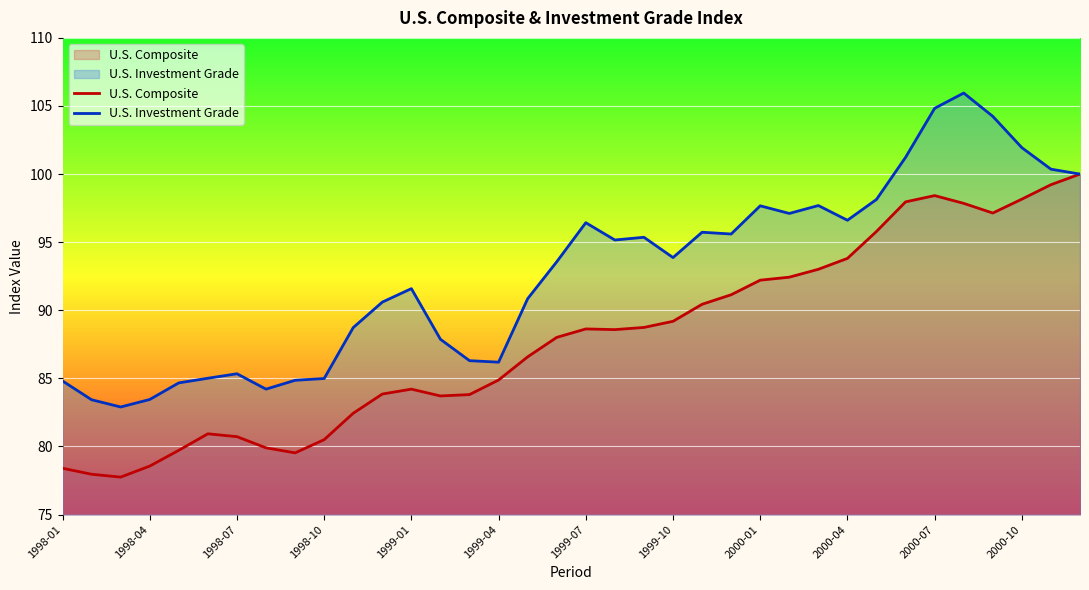

What is the lowest value of the U.S. Composite series?

77.8